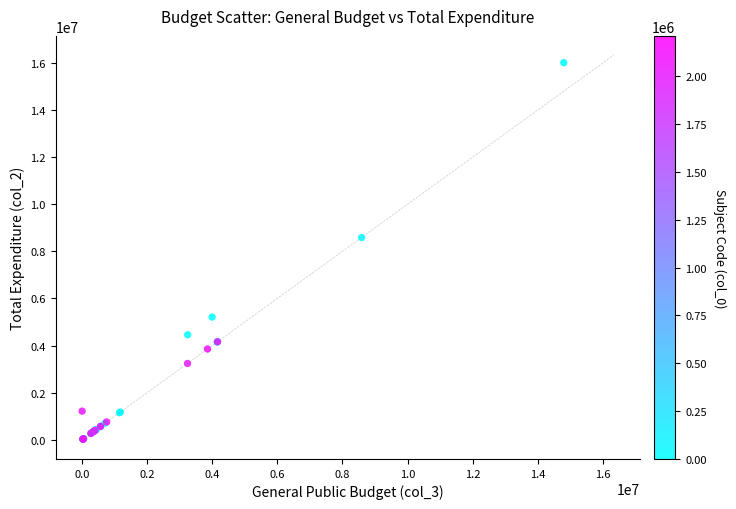

What Y value in the scatter plot is closest to 8020394?

8587267.2